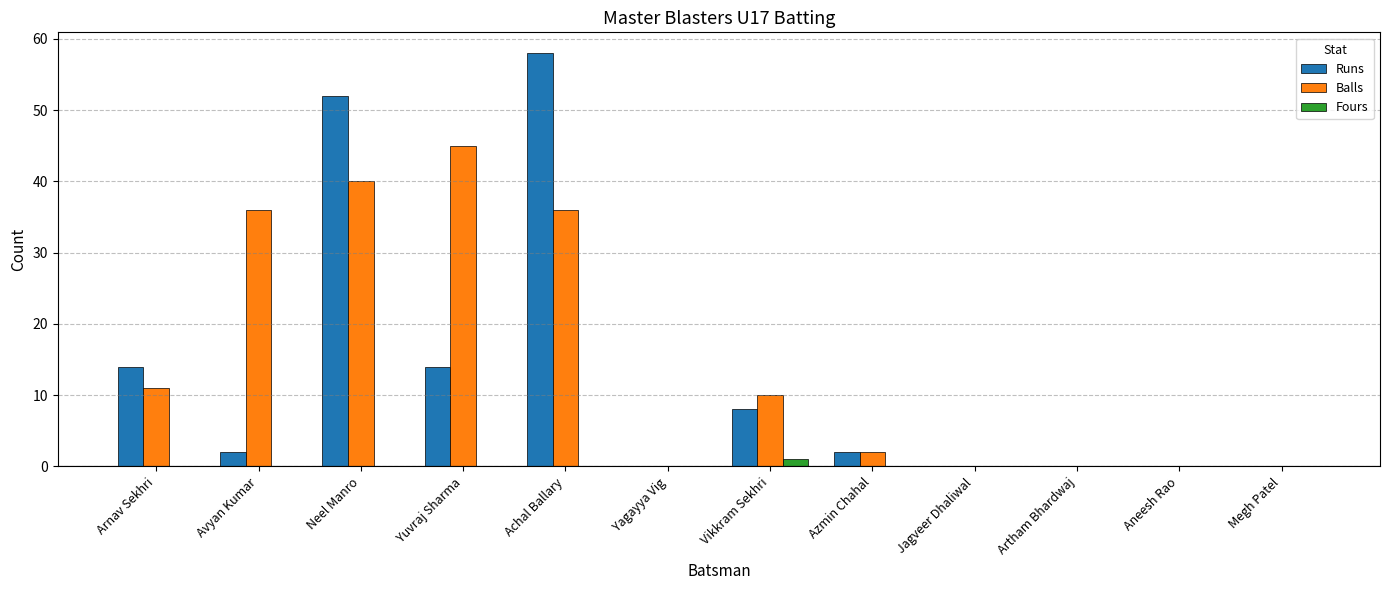

How many groups of bars are there?

12